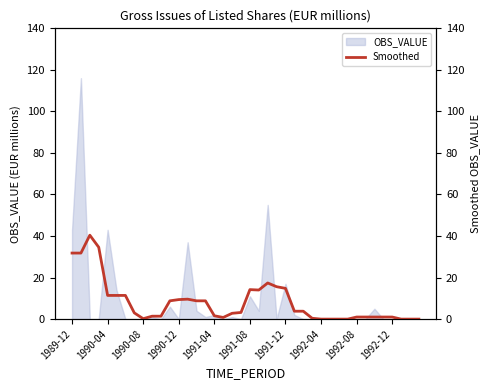

What is the sum of all values?

321.6